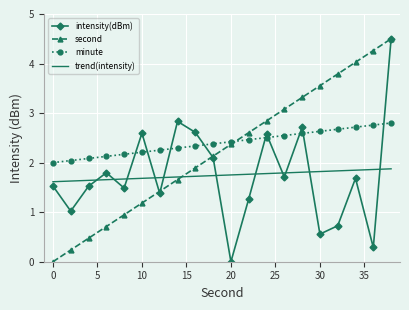

True or false: intensity(dBm) and minute intersect in this chart.

True